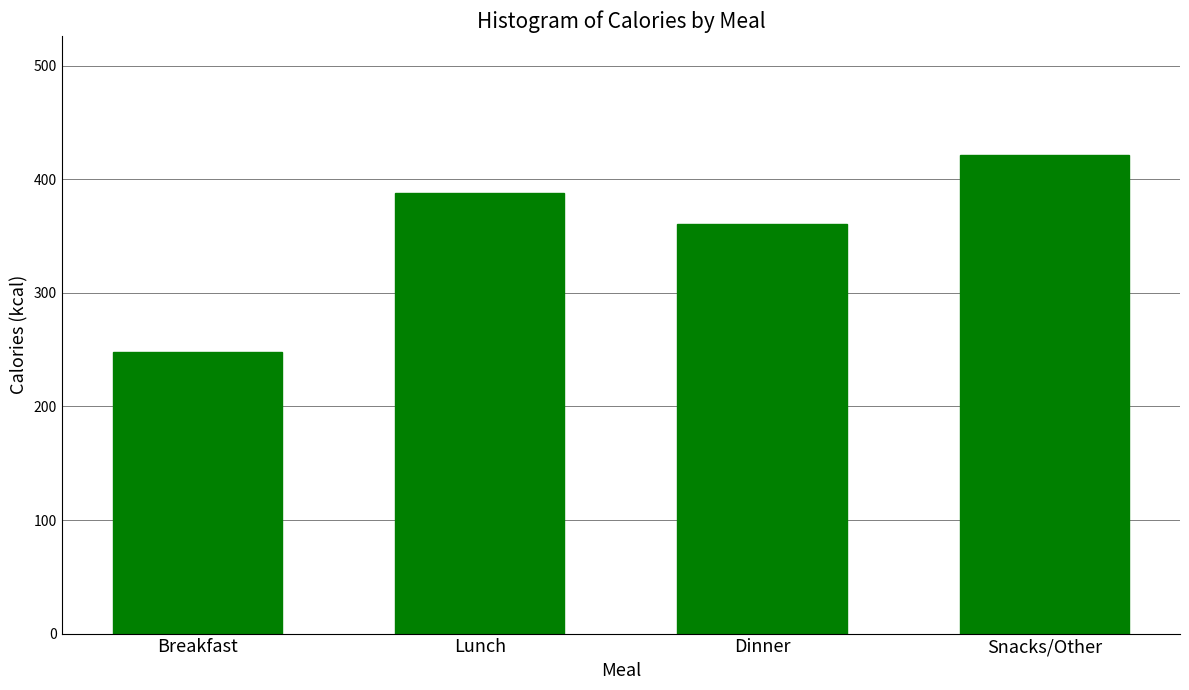

Reading right to left, transcribe all the data shown in this chart.

Snacks/Other=421	Dinner=361	Lunch=388	Breakfast=248